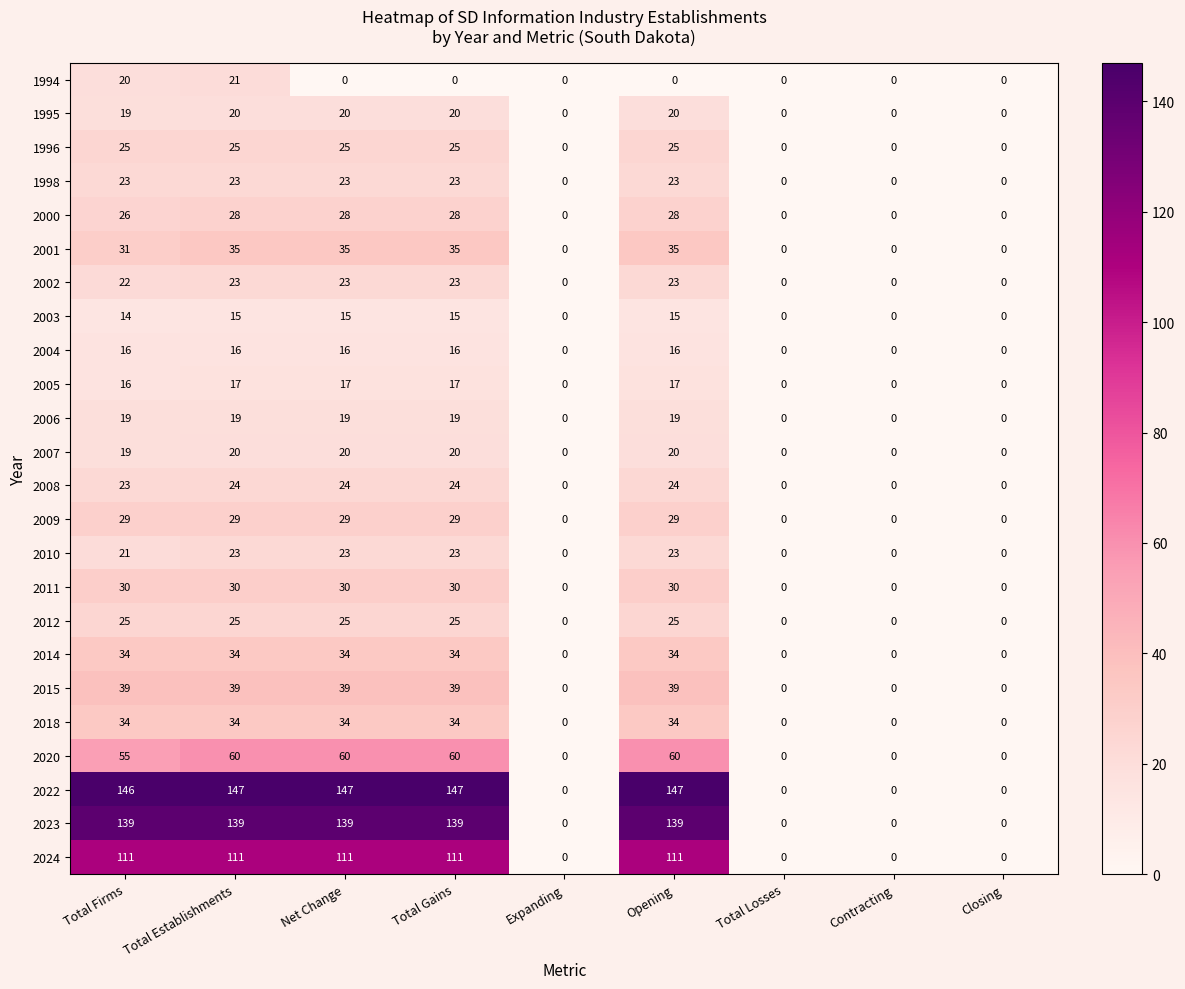

What is the total value across all series at Net Change?

936